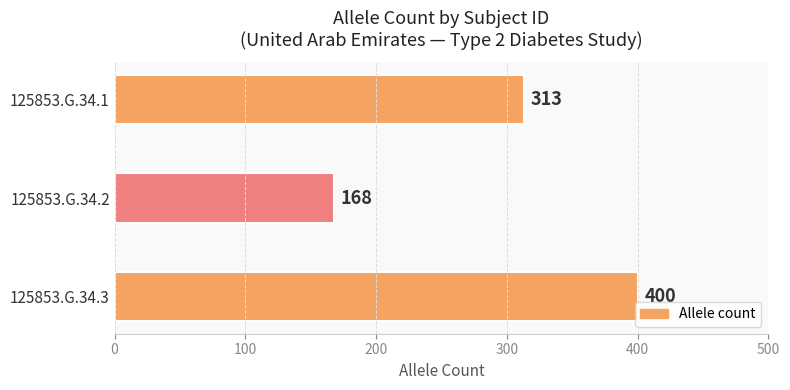

What is the average value?

294